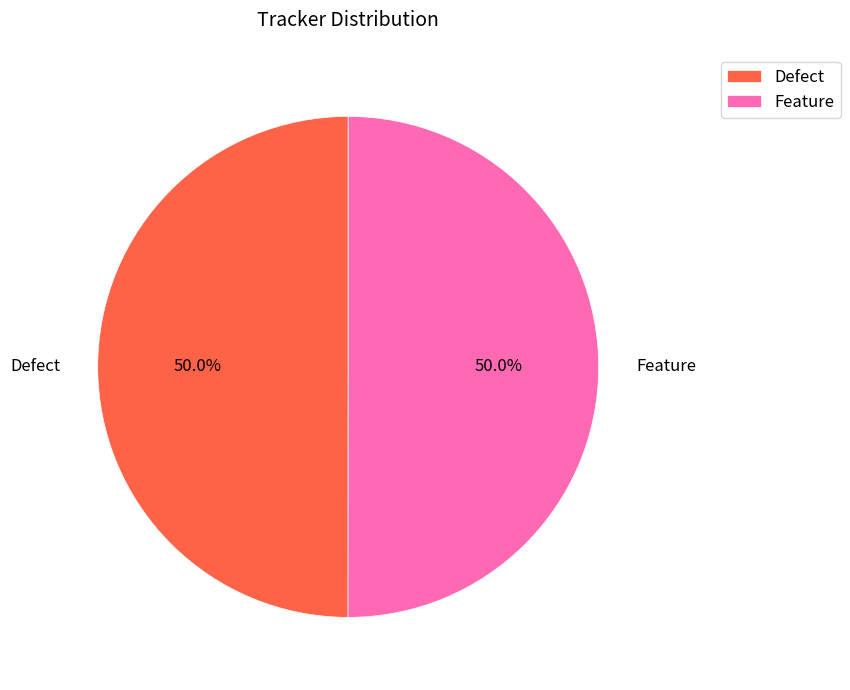

What is the ratio of the value at Defect to the value at Feature?

1.0